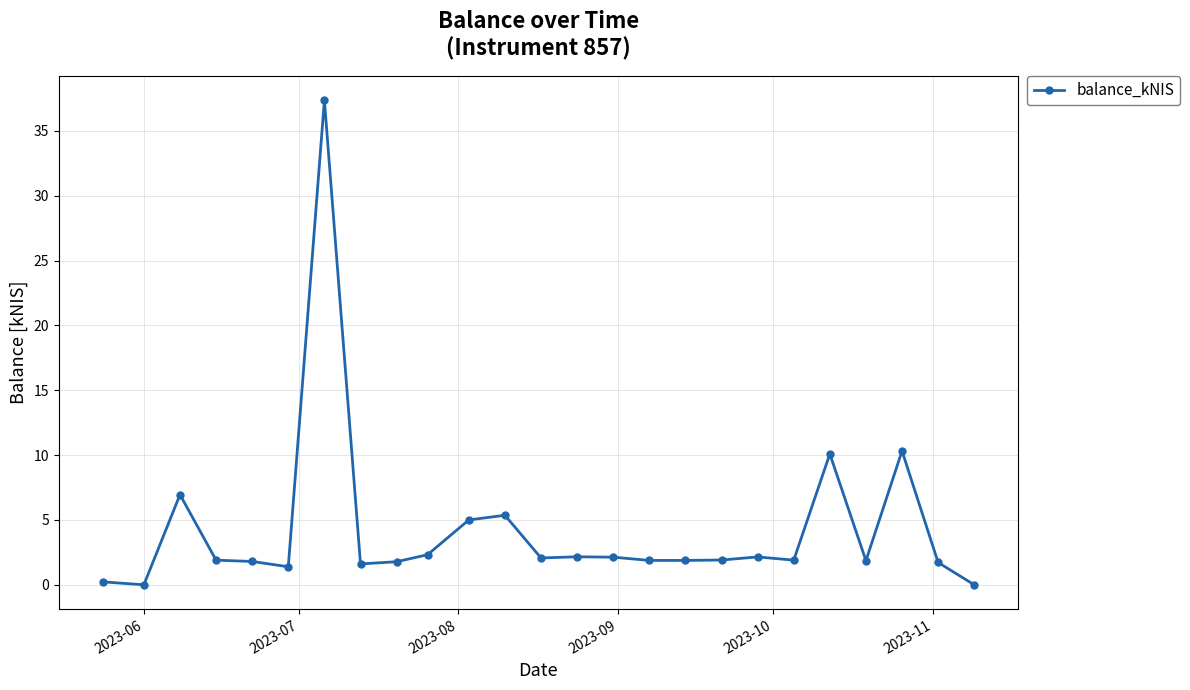

What is the greatest value displayed?

37.4